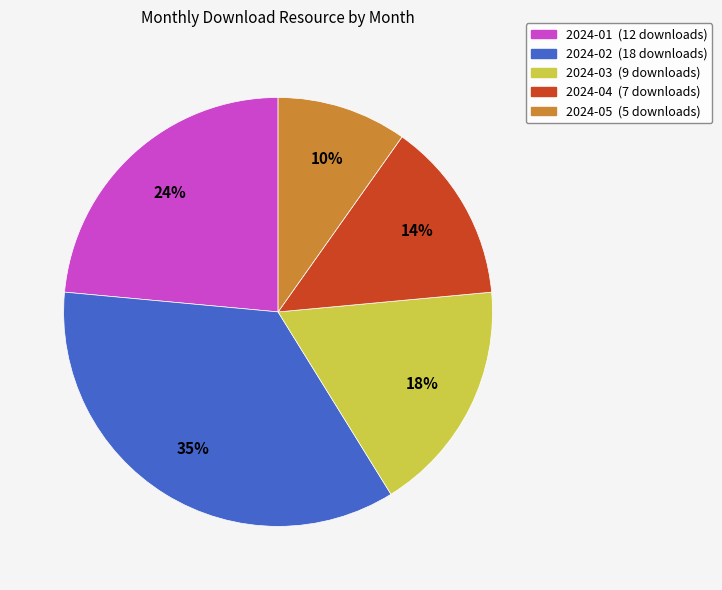

Is there a majority slice in this chart?

No